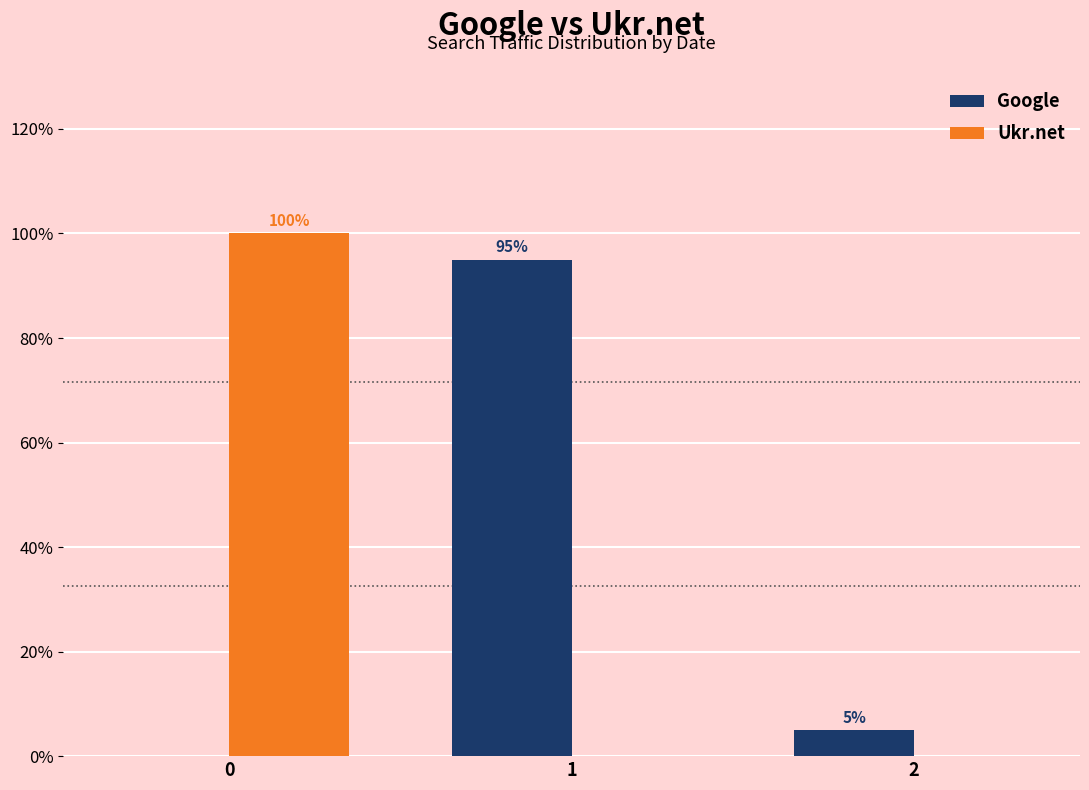

Between 0 and 2, which series saw the biggest shift?

Ukr.net